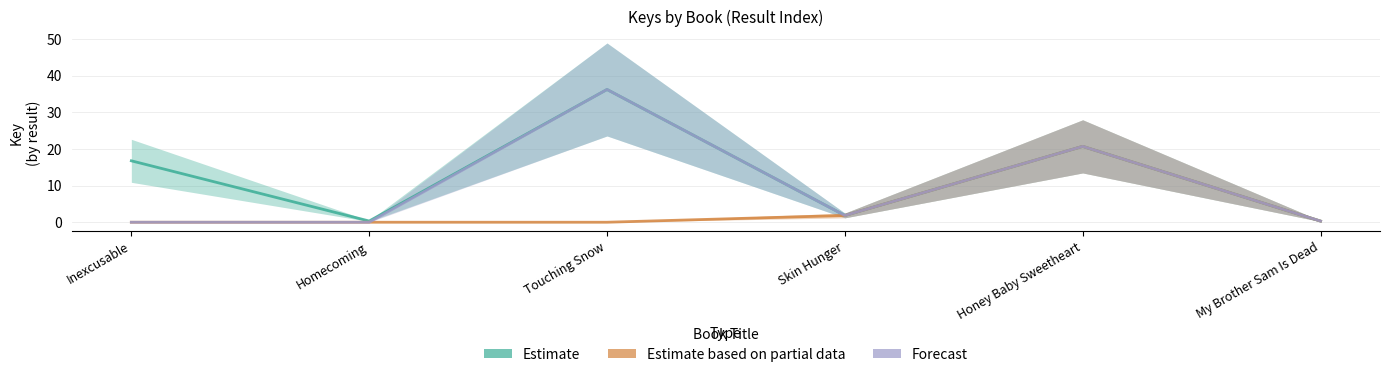

How many interior local valleys does the Estimate series have?

2